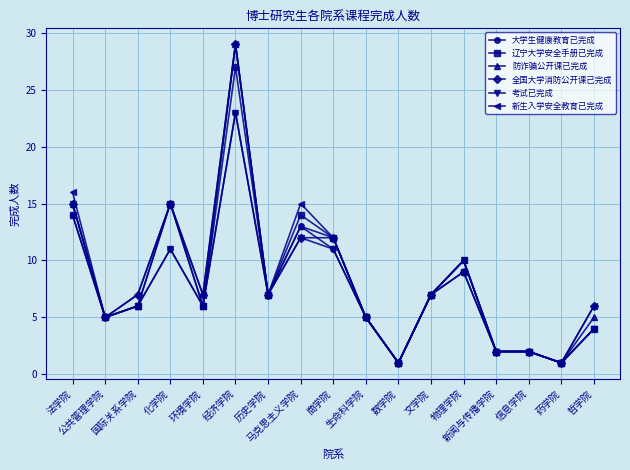

Reading right to left, transcribe all the data shown in this chart.

大学生健康教育已完成: 哲学院=4	药学院=1	信息学院=2	新闻与传播学院=2	物理学院=10	文学院=7	数学院=1	生命科学院=5	商学院=11	马克思主义学院=13	历史学院=7	经济学院=23	环境学院=6	化学院=11	国际关系学院=6	公共管理学院=5	法学院=14
辽宁大学安全手册已完成: 哲学院=4	药学院=1	信息学院=2	新闻与传播学院=2	物理学院=9	文学院=7	数学院=1	生命科学院=5	商学院=12	马克思主义学院=14	历史学院=7	经济学院=27	环境学院=6	化学院=15	国际关系学院=6	公共管理学院=5	法学院=14
防诈骗公开课已完成: 哲学院=5	药学院=1	信息学院=2	新闻与传播学院=2	物理学院=10	文学院=7	数学院=1	生命科学院=5	商学院=12	马克思主义学院=13	历史学院=7	经济学院=29	环境学院=6	化学院=15	国际关系学院=6	公共管理学院=5	法学院=15
全国大学消防公开课已完成: 哲学院=6	药学院=1	信息学院=2	新闻与传播学院=2	物理学院=9	文学院=7	数学院=1	生命科学院=5	商学院=12	马克思主义学院=12	历史学院=7	经济学院=29	环境学院=7	化学院=15	国际关系学院=7	公共管理学院=5	法学院=15
考试已完成: 哲学院=4	药学院=1	信息学院=2	新闻与传播学院=2	物理学院=10	文学院=7	数学院=1	生命科学院=5	商学院=11	马克思主义学院=12	历史学院=7	经济学院=23	环境学院=6	化学院=11	国际关系学院=6	公共管理学院=5	法学院=15
新生入学安全教育已完成: 哲学院=6	药学院=1	信息学院=2	新闻与传播学院=2	物理学院=10	文学院=7	数学院=1	生命科学院=5	商学院=12	马克思主义学院=15	历史学院=7	经济学院=29	环境学院=7	化学院=15	国际关系学院=7	公共管理学院=5	法学院=16